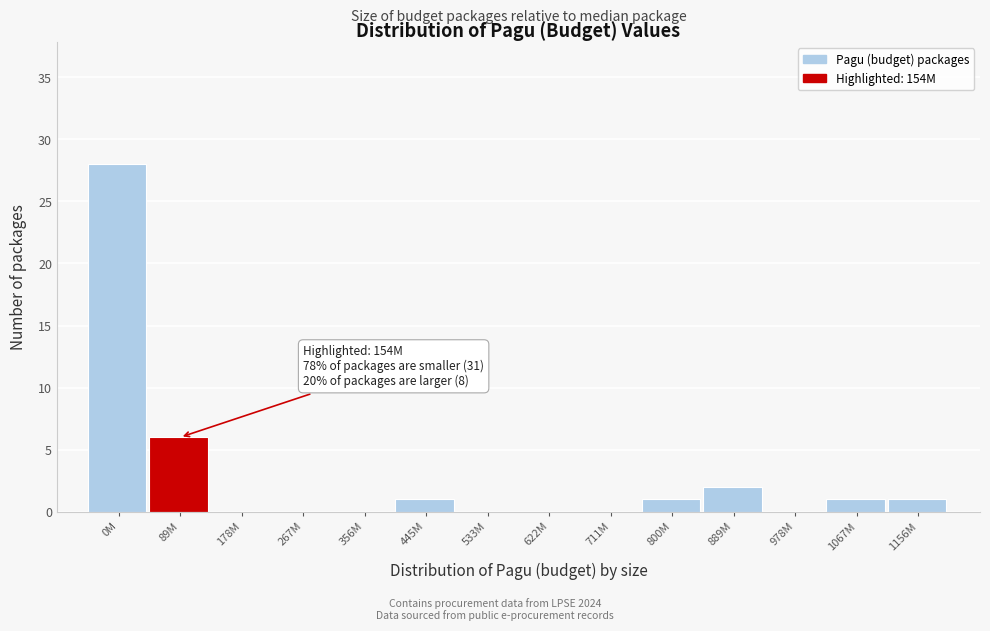

Reading left to right, transcribe all the data shown in this chart.

0M=28	89M=6	178M=0	267M=0	356M=0	445M=1	533M=0	622M=0	711M=0	800M=1	889M=2	978M=0	1067M=1	1156M=1